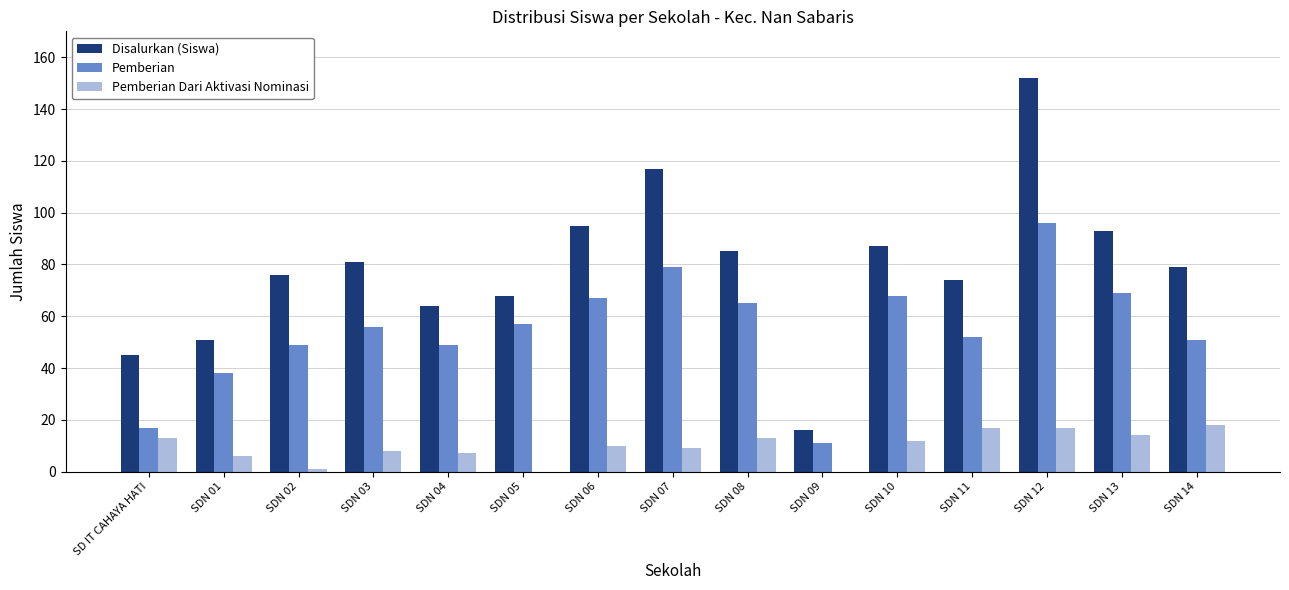

The value of Disalurkan (Siswa) at SDN 14 is 111. True or false?

False